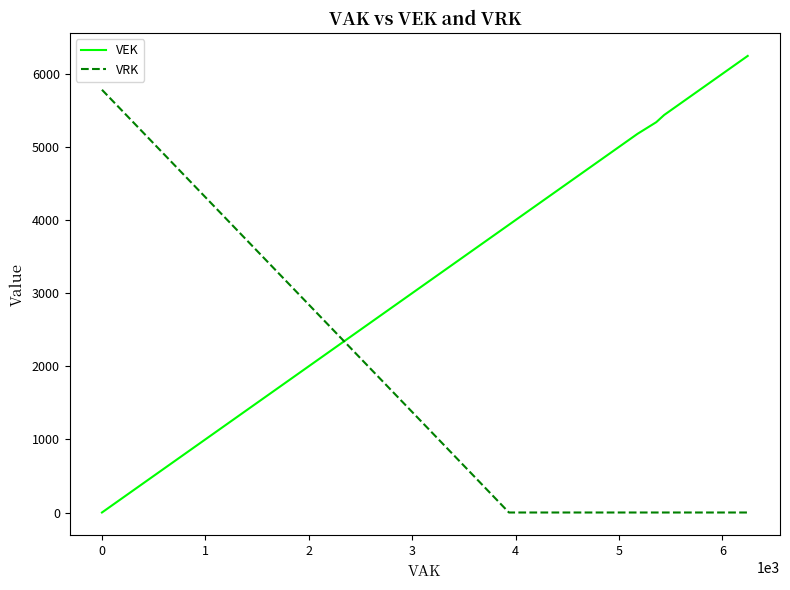

What is the highest value of the VEK series?

6245